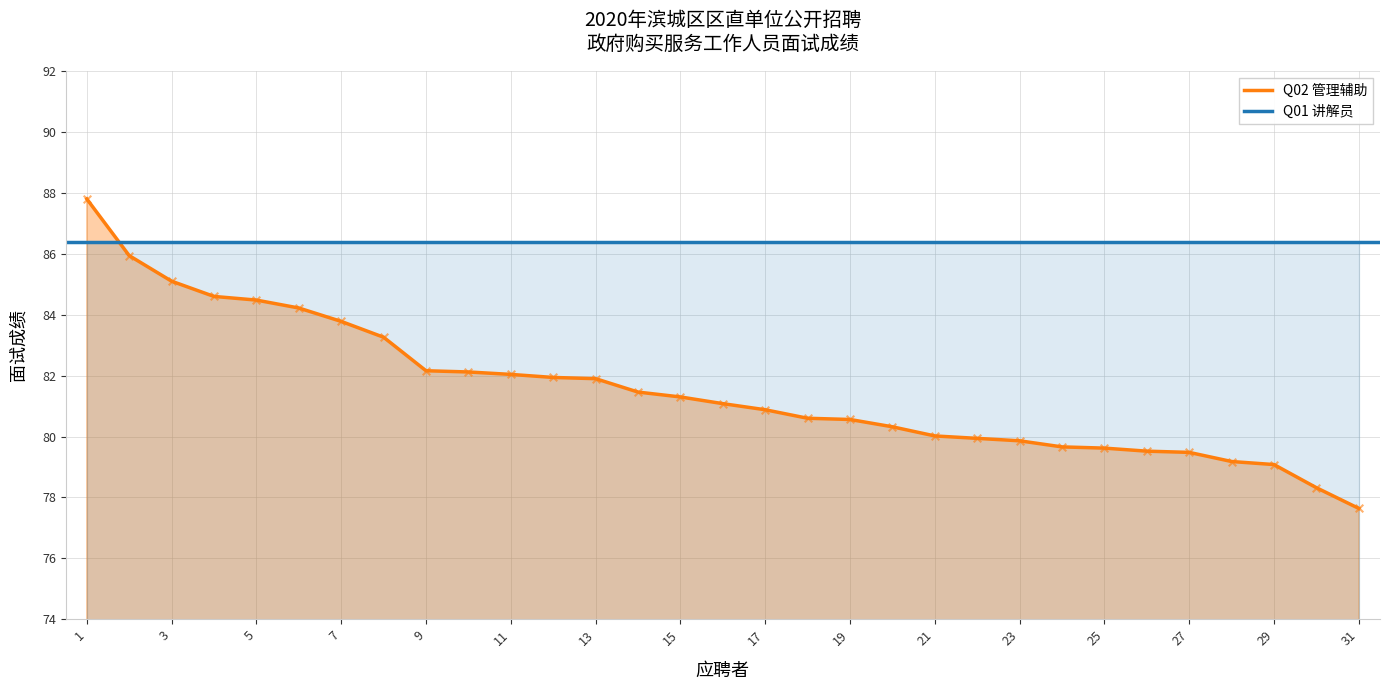

Which category has the lowest value in the Q02 管理辅助 series?

31